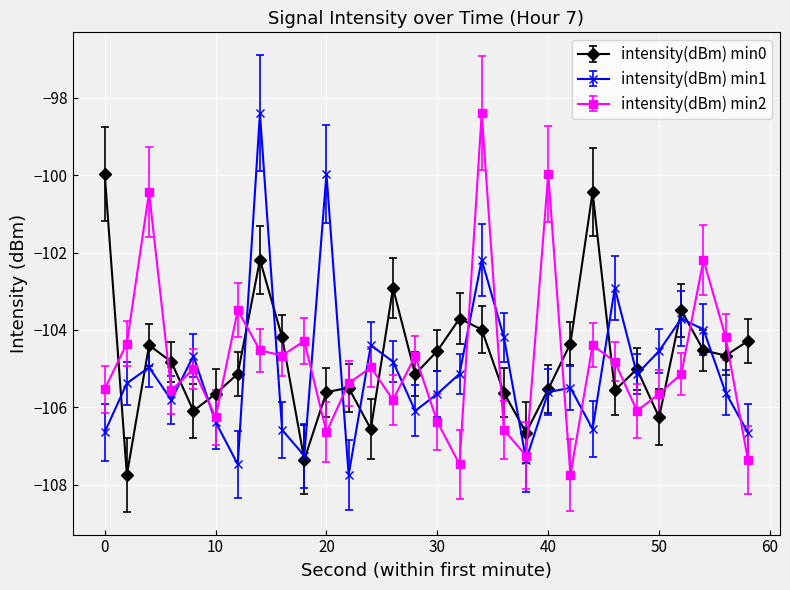

What is the average value of the intensity(dBm) min2 series?

-104.8